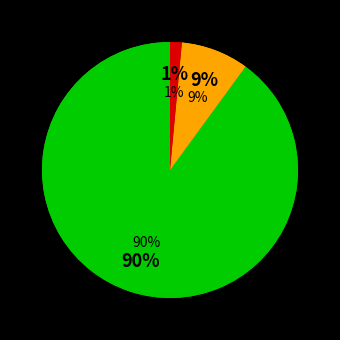

To the nearest percent, what is the combined percentage of Weld County and Jefferson County?

20%